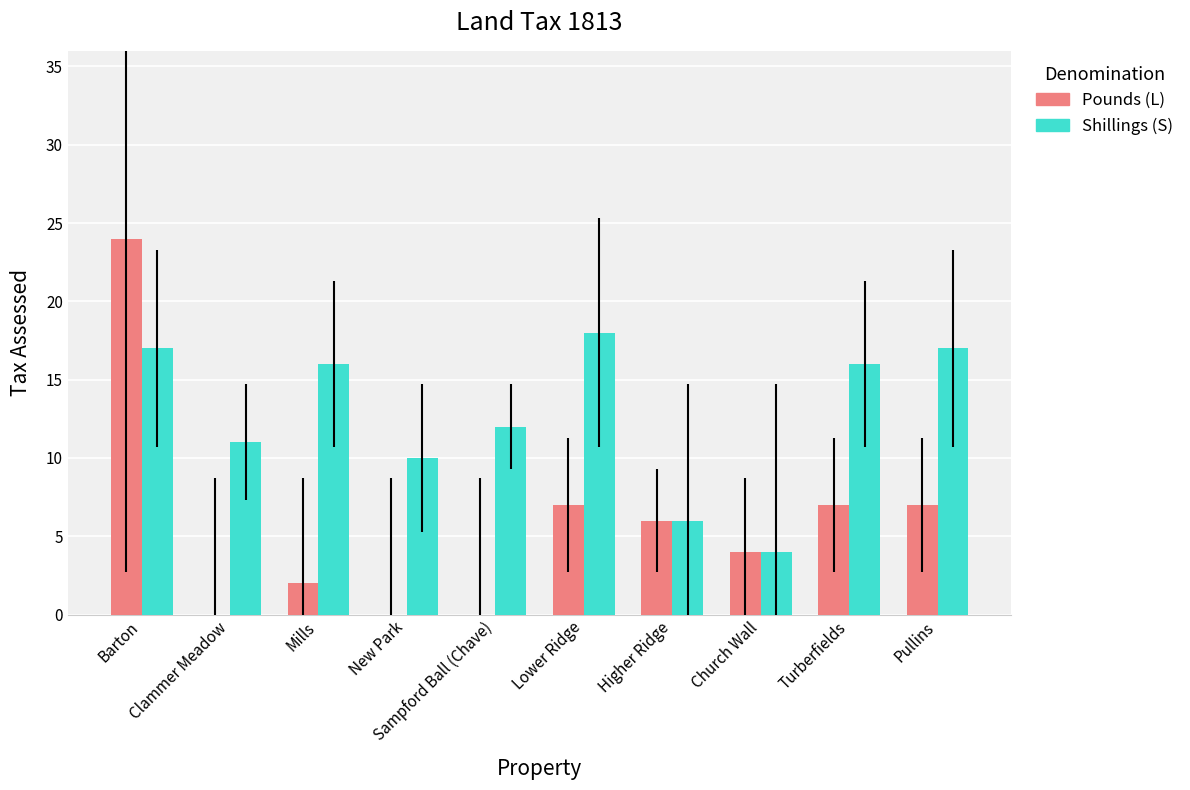

Which series has the largest total across all categories?

Shillings (S)